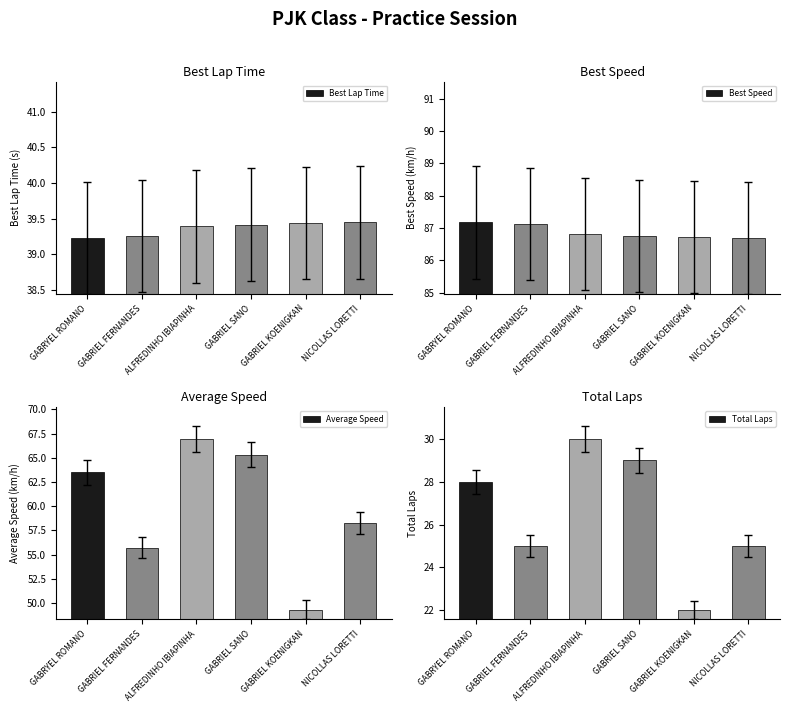

What is the sum of all Average Speed values?

359.0